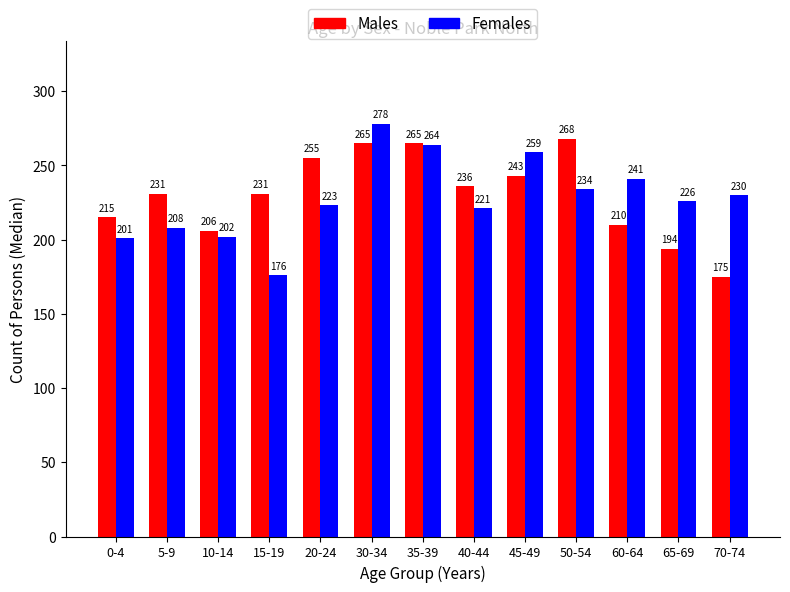

What are all the series names shown in the legend?

Males, Females